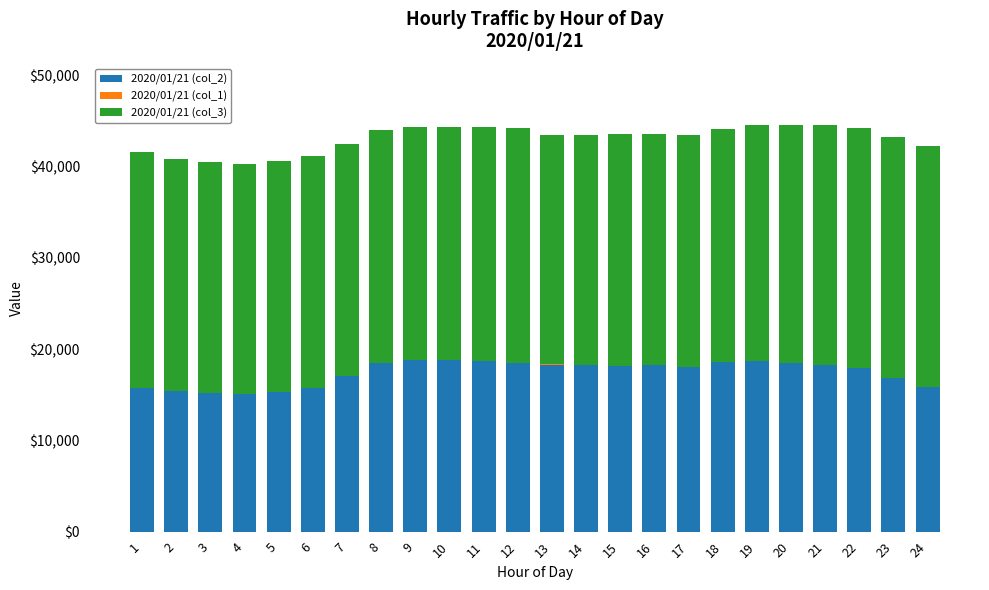

Does the chart contain stacked bars?

Yes